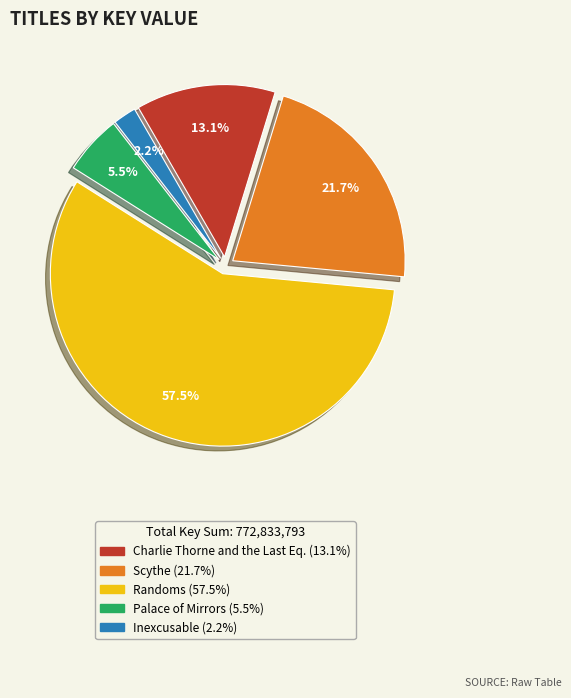

How many segments does this pie chart have?

5